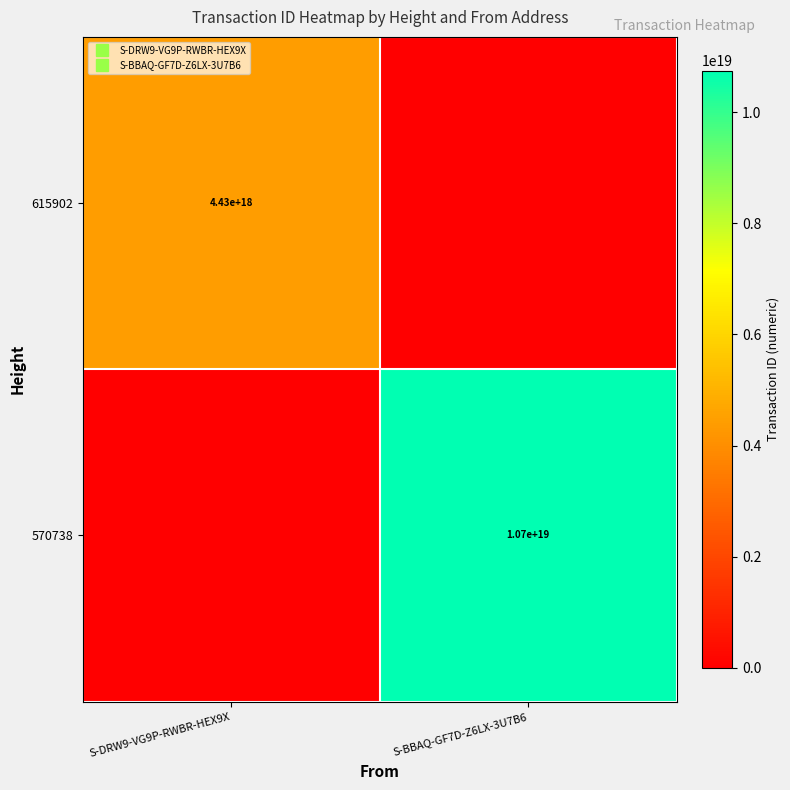

At which category is the sum across all series the highest?

S-BBAQ-GF7D-Z6LX-3U7B6